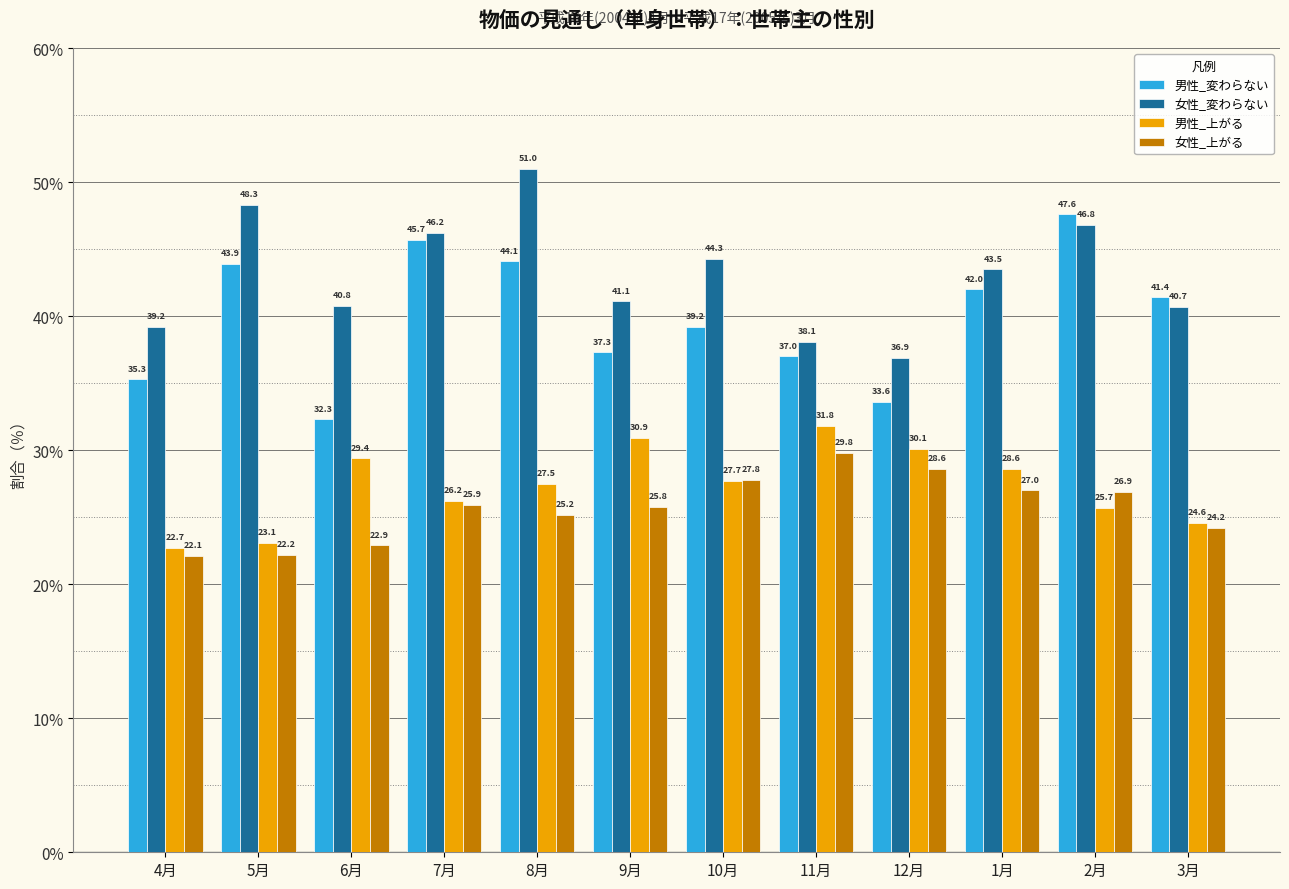

At which label is 女性_変わらない closest to 43?

1月